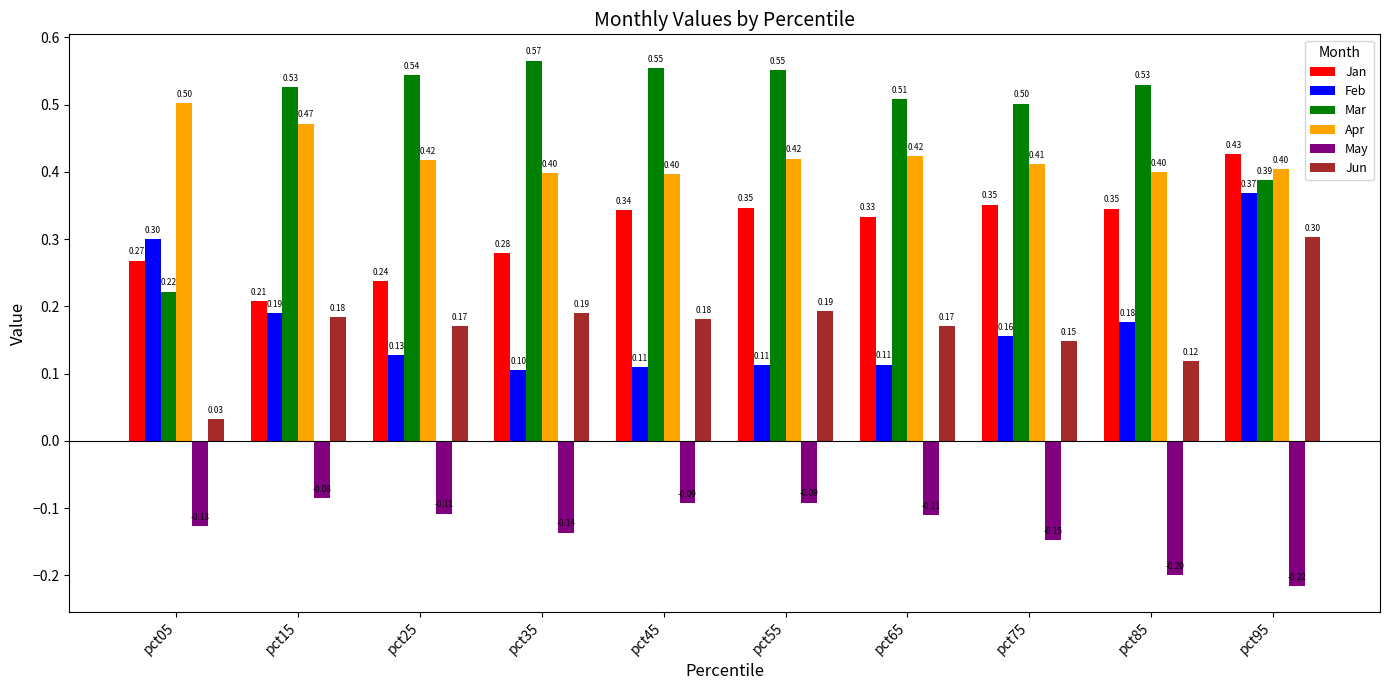

What is the average value of the Mar series?

0.5